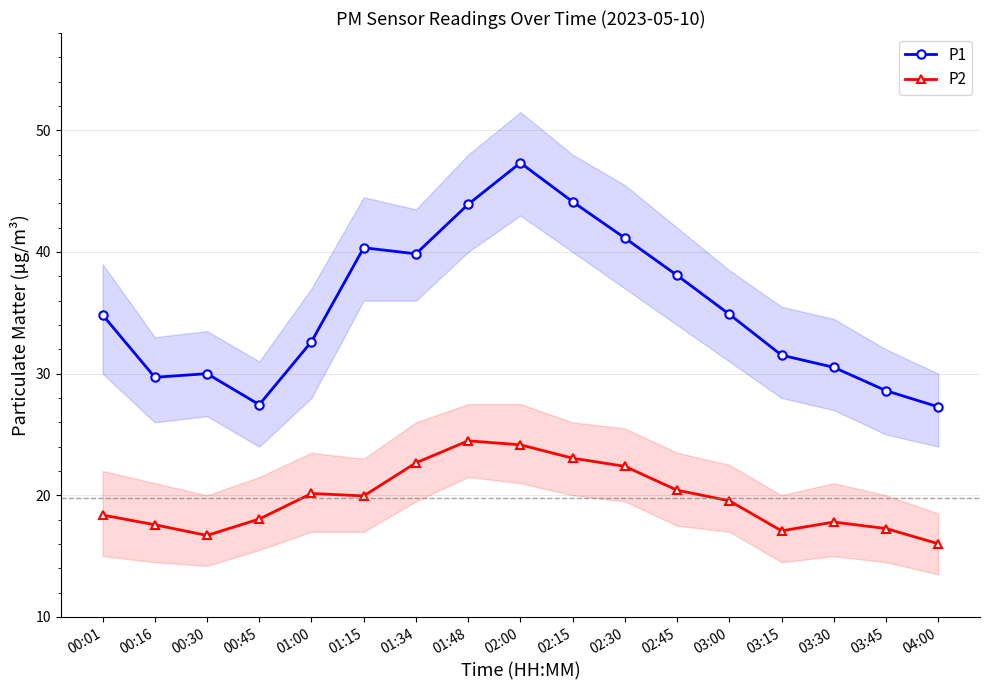

What is the approximate value of P1 at 00:45?

27.4